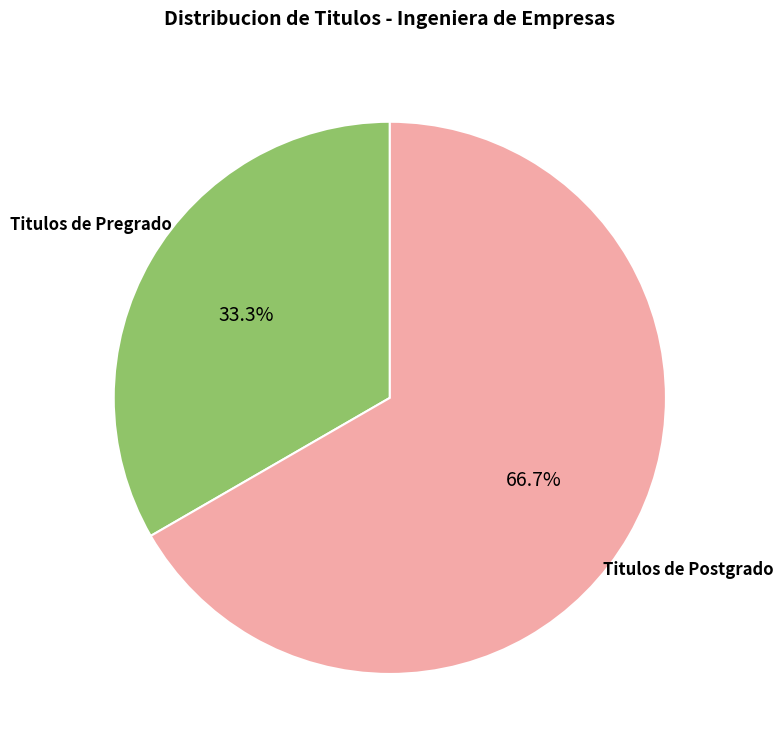

Count the number of slices in the pie.

2